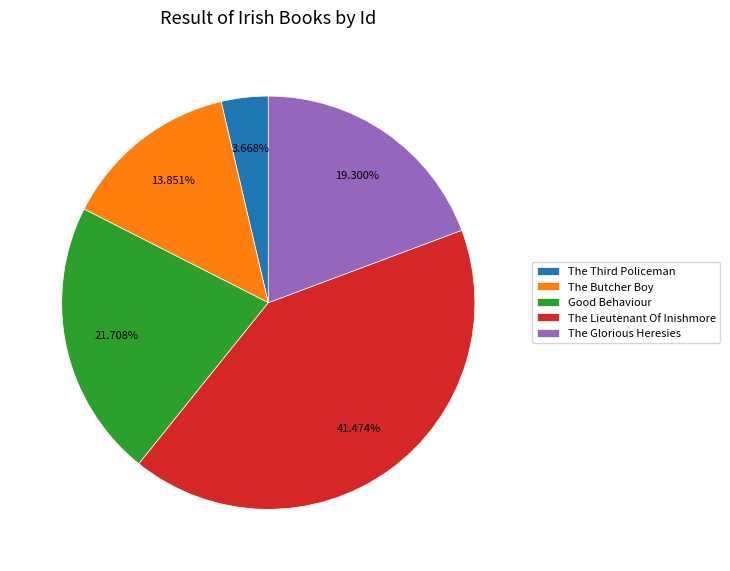

Is it true that The Lieutenant Of Inishmore is 53% of the pie?

False